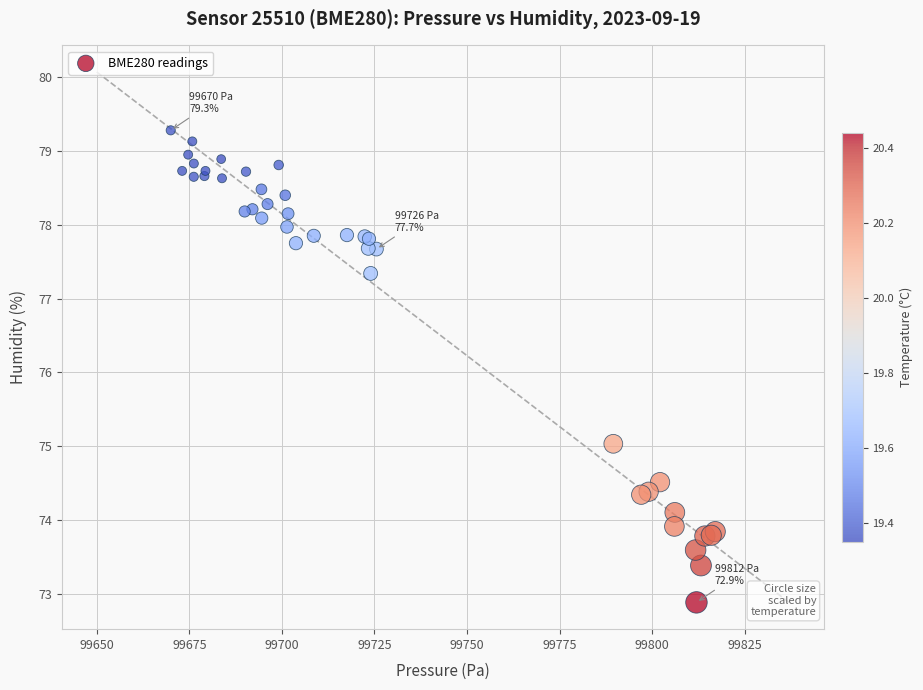

What Y value in the scatter plot is closest to 76?

75.0